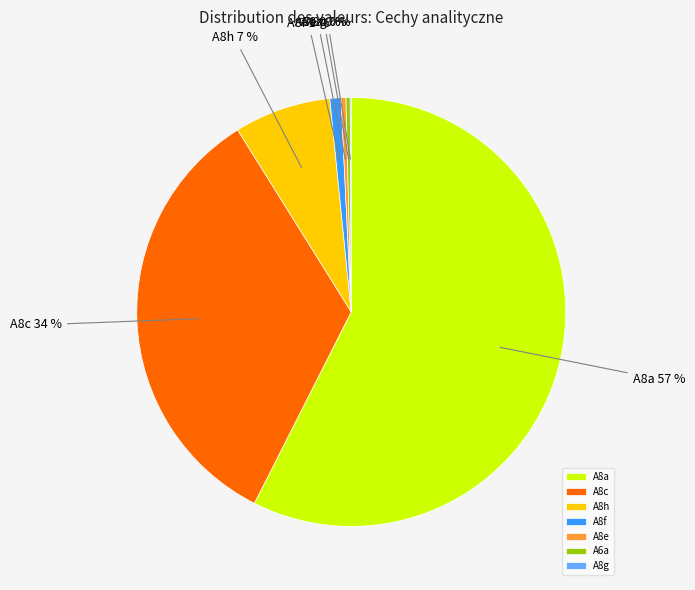

What is the largest slice in the pie chart?

A8a